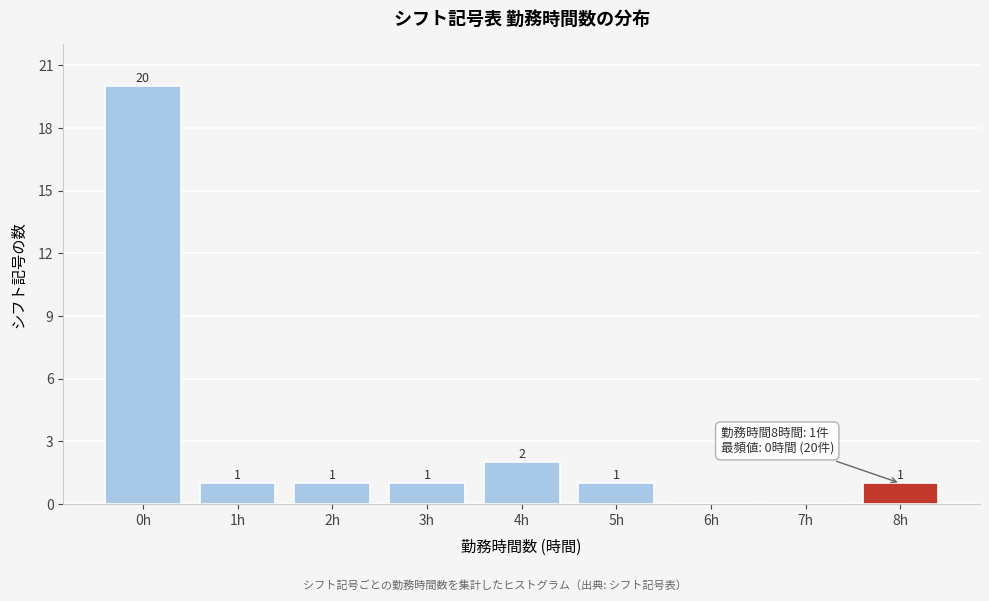

Reading left to right, list all the values displayed in this chart.

0h=20	1h=1	2h=1	3h=1	4h=2	5h=1	6h=0	7h=0	8h=1